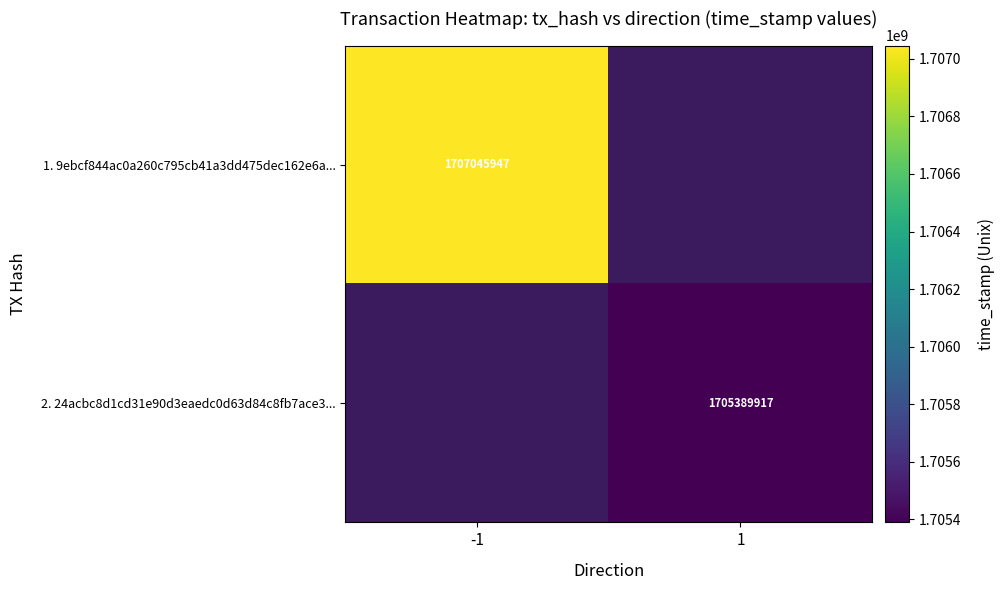

The 1. 9ebcf844ac0a260c795cb41a3dd475dec162e6a... series shows 3027703502 at -1. True or false?

False